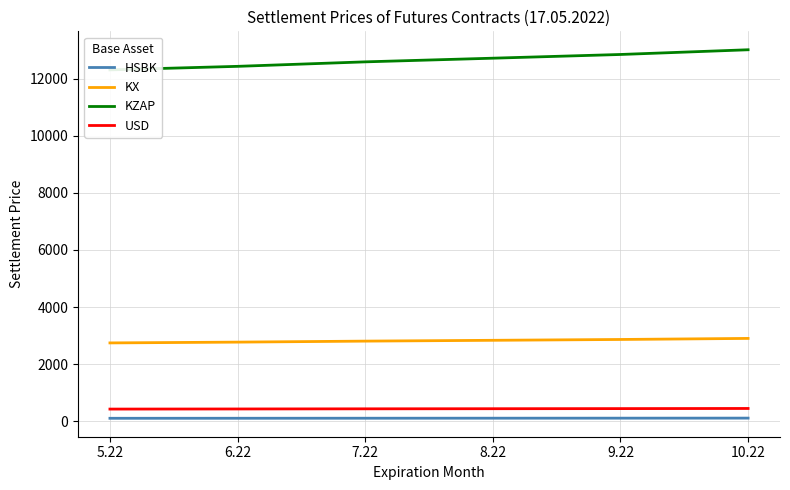

Rank the series by their maximum value, from highest to lowest.

KZAP, KX, USD, HSBK